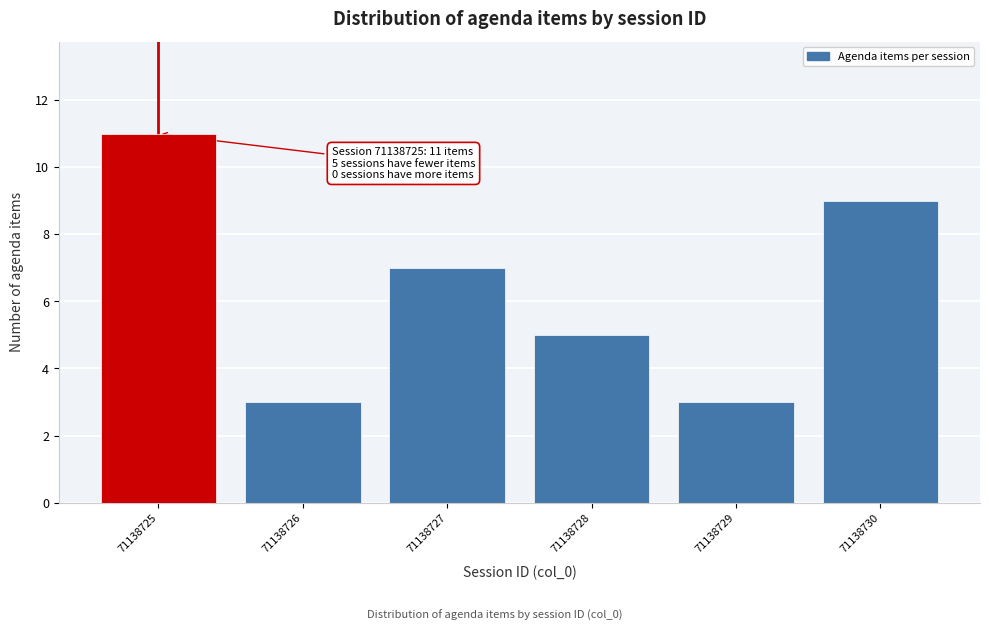

Reading left to right, what are all the values shown in this chart?

11	3	7	5	3	9